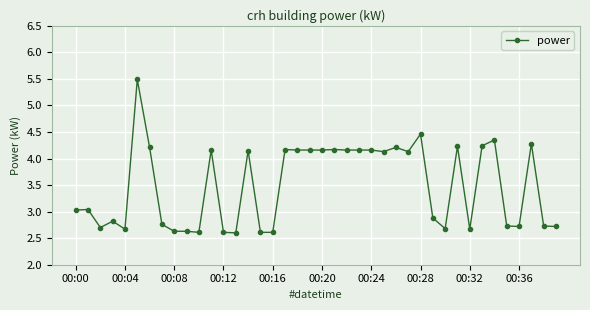

How many lines are shown in the chart?

1